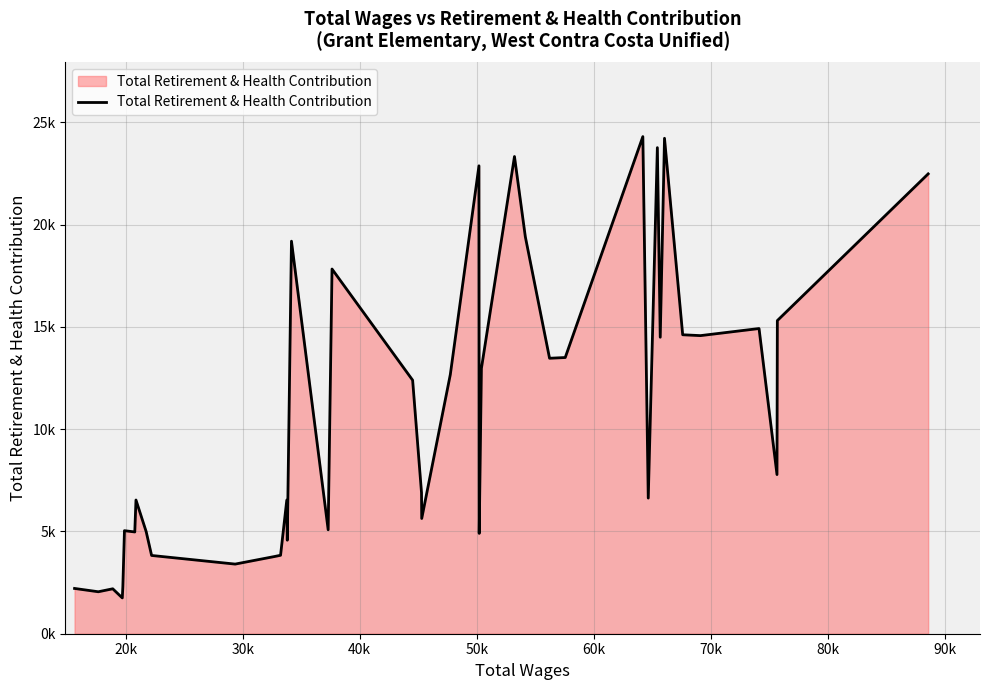

Does the chart have visible grid lines?

Yes